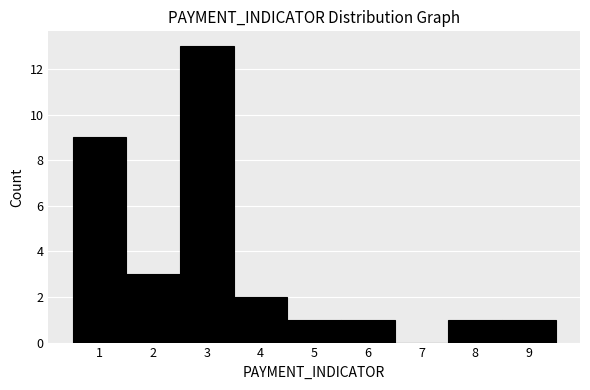

Reading left to right, transcribe this chart: for each bar, give the range it covers on the x-axis and its height. The values are not printed on the chart, so give them approximately, as read against the axis.

0.5 to 1.5: 9
1.5 to 2.5: 3
2.5 to 3.5: 13
3.5 to 4.5: 2
4.5 to 5.5: 1
5.5 to 6.5: 1
6.5 to 7.5: 0
7.5 to 8.5: 1
8.5 to 9.5: 1